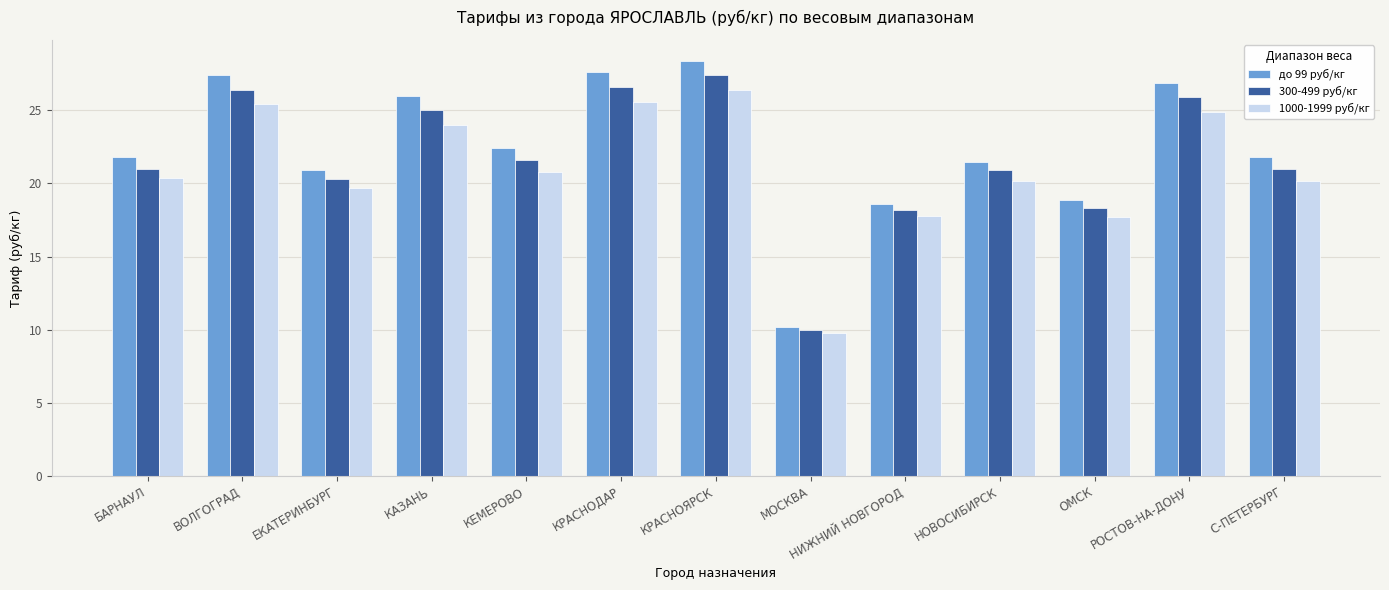

The 300-499 руб/кг series shows 31.0 at БАРНАУЛ. True or false?

False